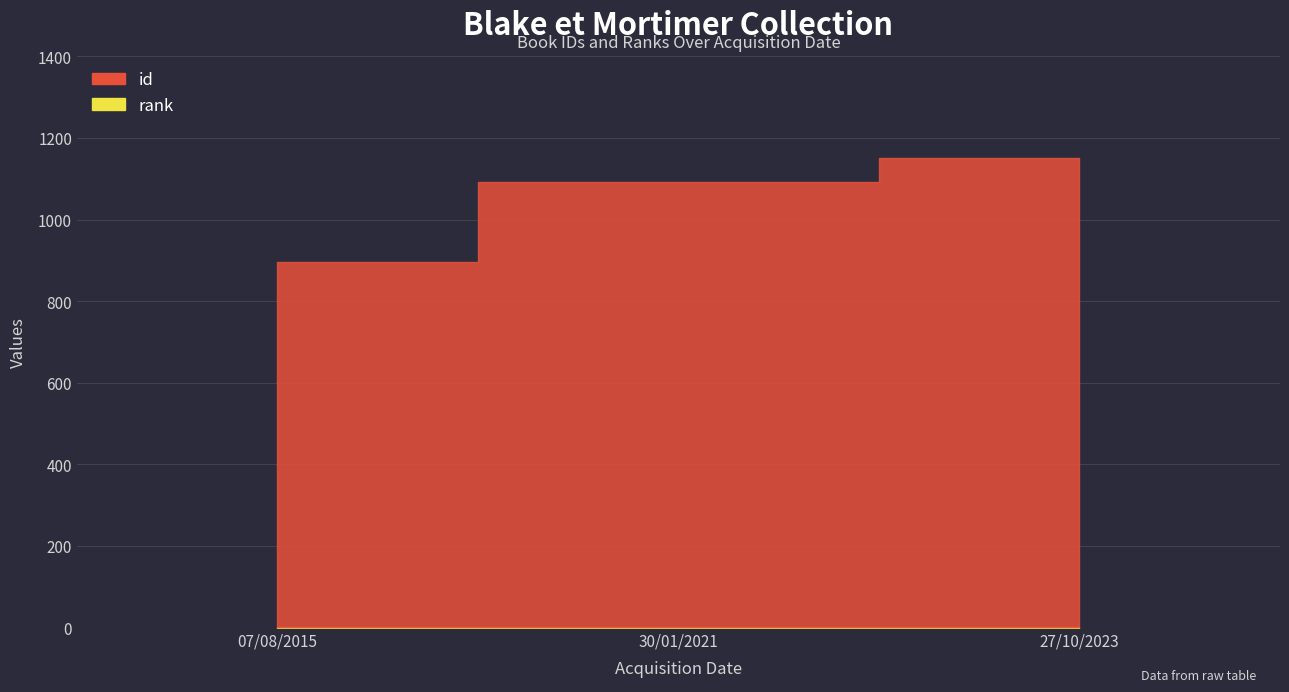

Which label corresponds to the largest value in the chart?

27/10/2023